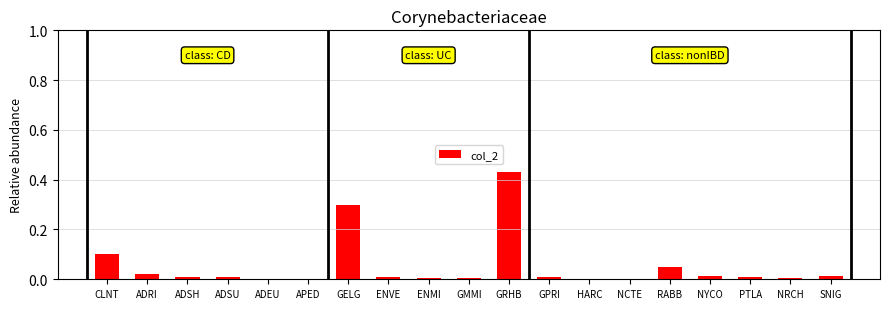

What is the sum of all values?

1.0